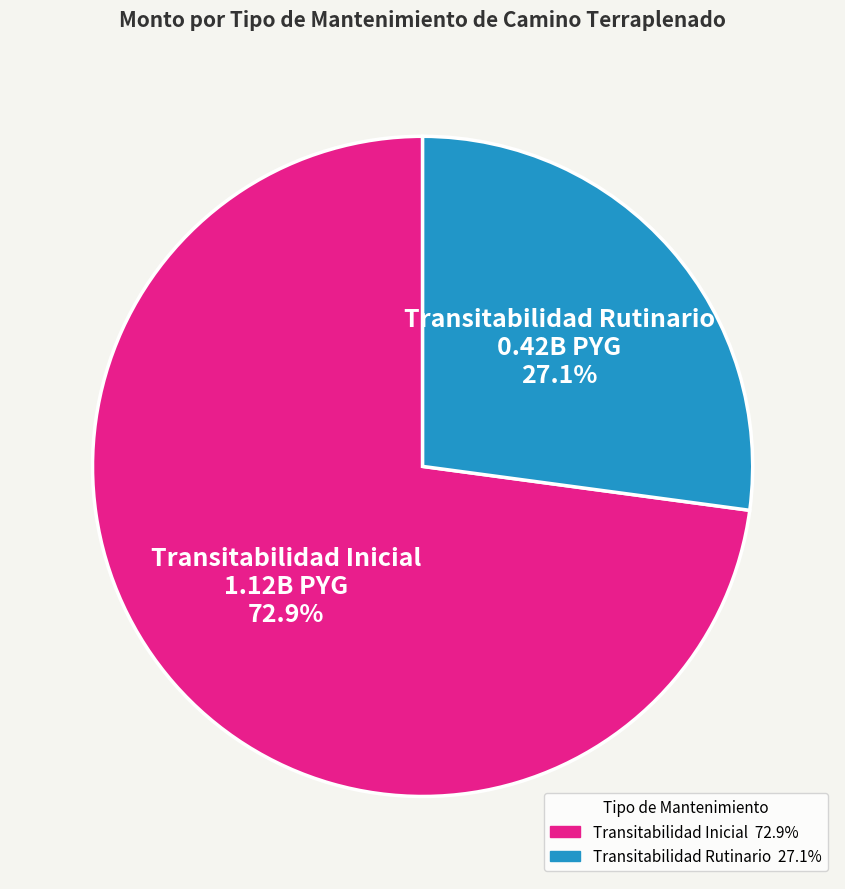

What percentage is the Transitabilidad Rutinario slice, to the nearest percent?

27%